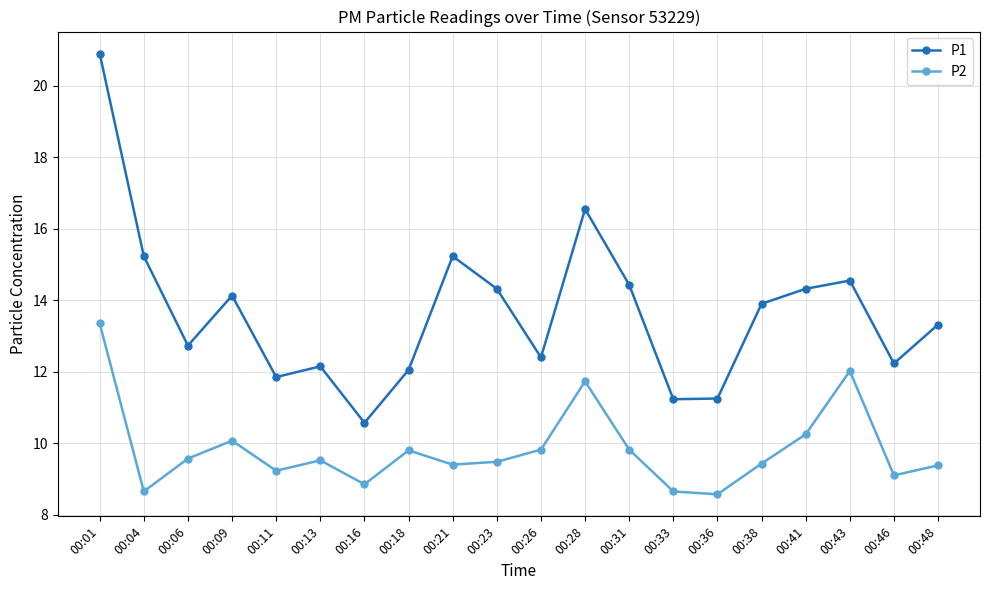

What is the minimum value shown in the chart?

8.6